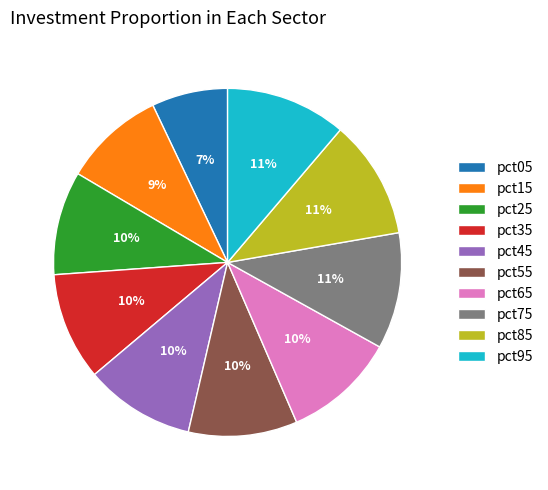

Which slice is the smallest?

pct05